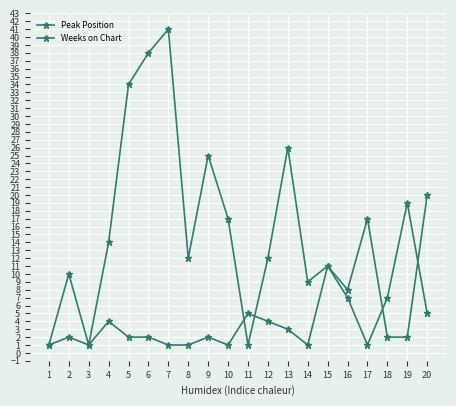

What is the value of the Peak Position point at the 12th from the left?

4